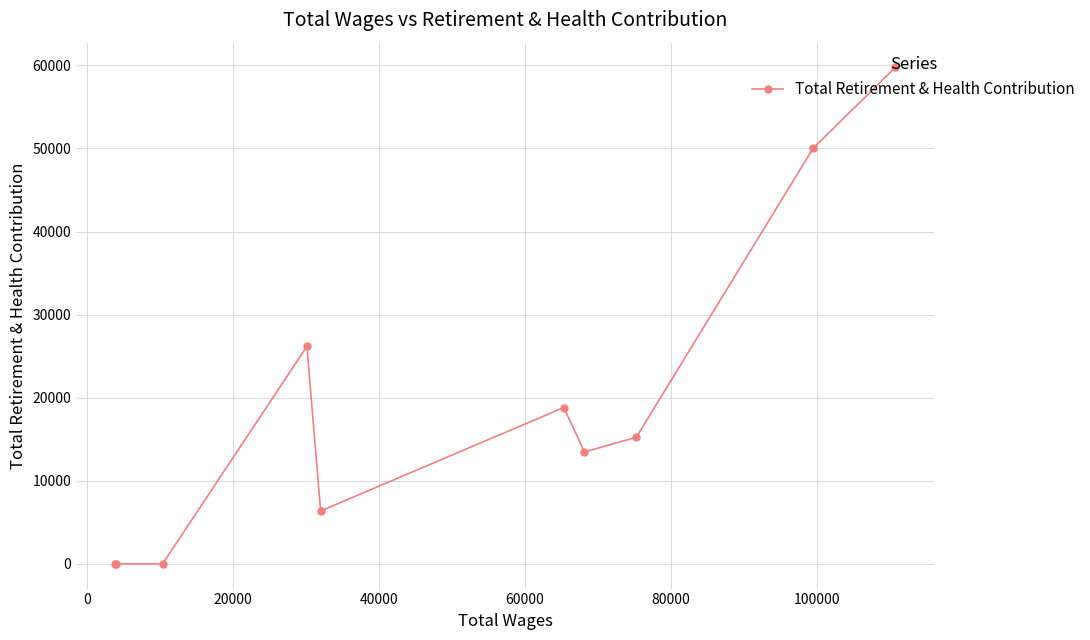

How many points are higher than both their immediate neighbors (excluding endpoints)?

2